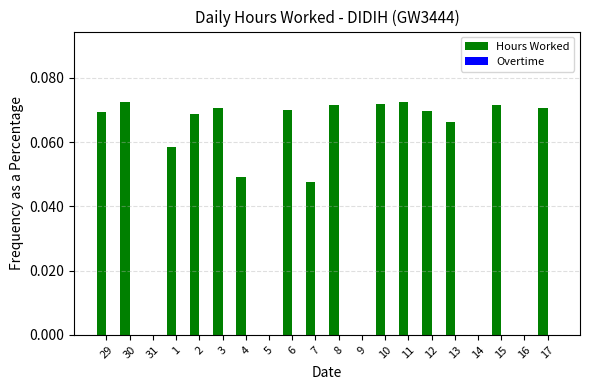

What is the sum of all values?

1.0